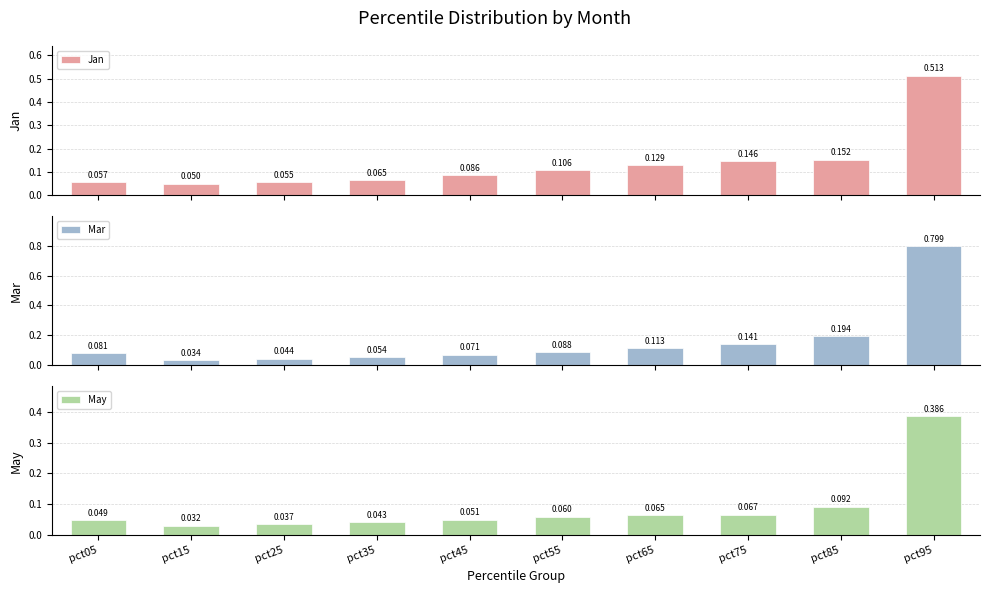

Count the number of data series in this chart.

3